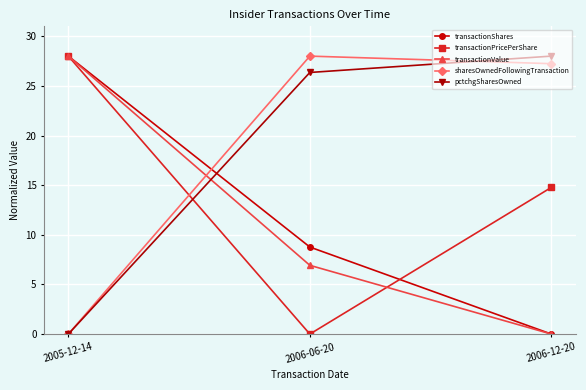

What is the label of the 2nd point from the right?

2006-06-20